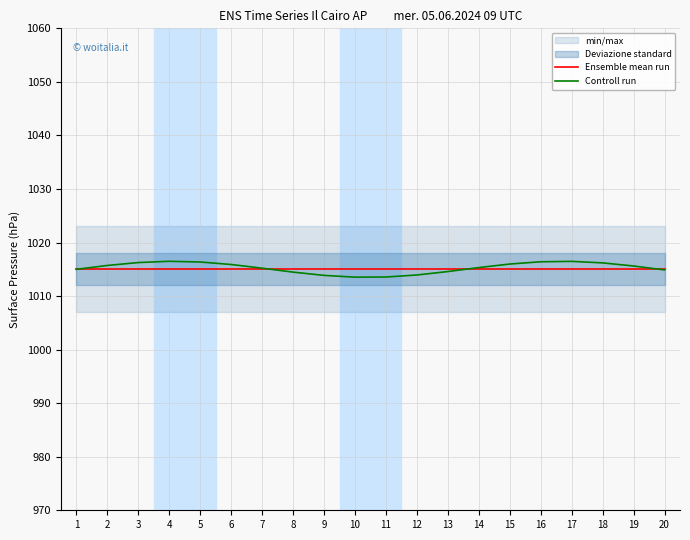

How many lines are shown in the chart?

2